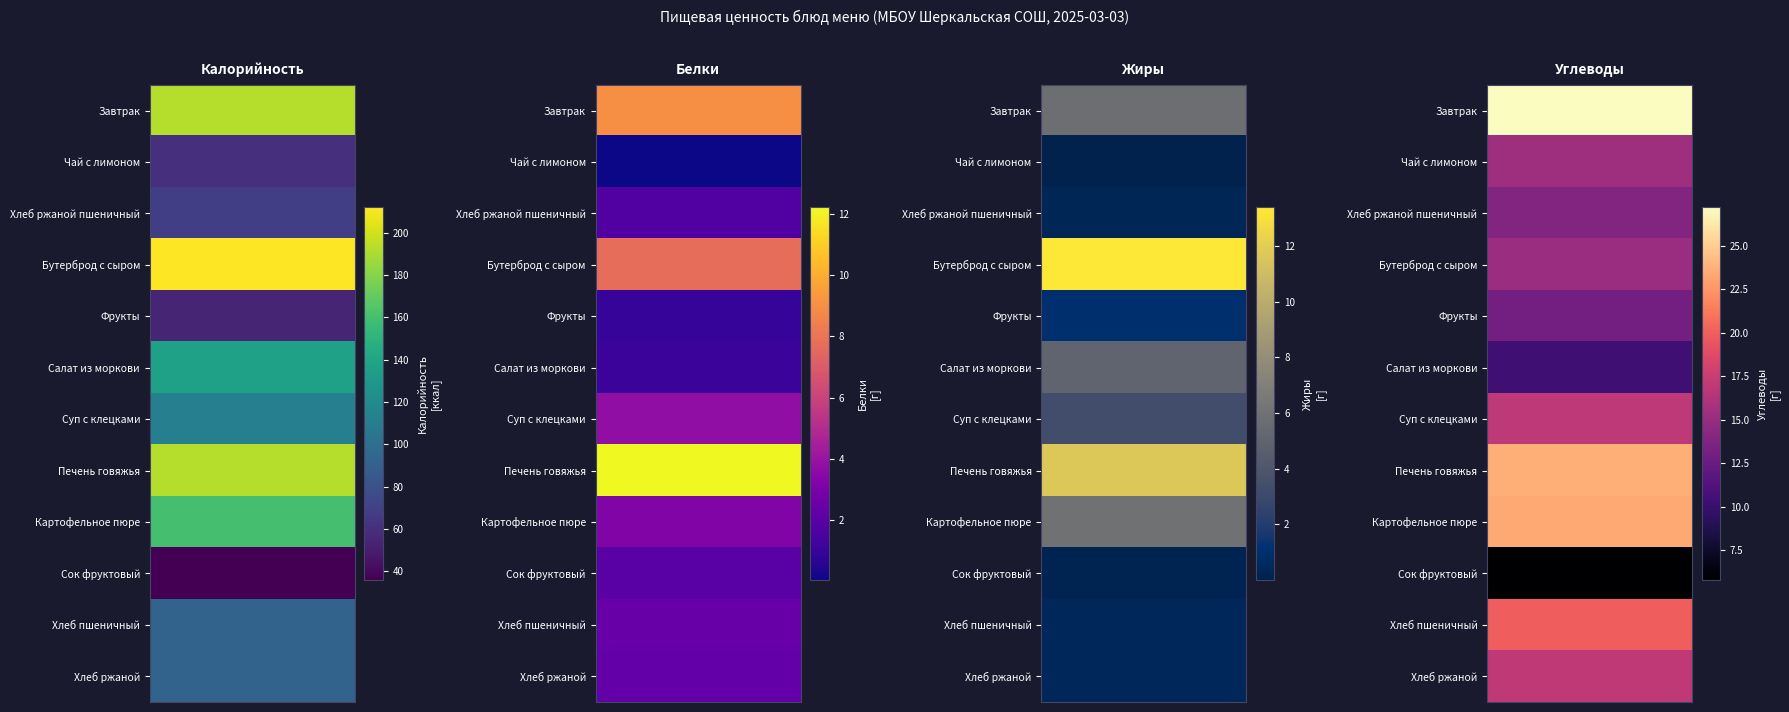

Rank the series by their maximum value, from lowest to highest.

Сок фруктовый, Фрукты, Чай с лимоном, Хлеб ржаной пшеничный, Хлеб пшеничный, Хлеб ржаной, Суп с клецками, Салат из моркови, Картофельное пюре, Завтрак, Печень говяжья, Бутерброд с сыром